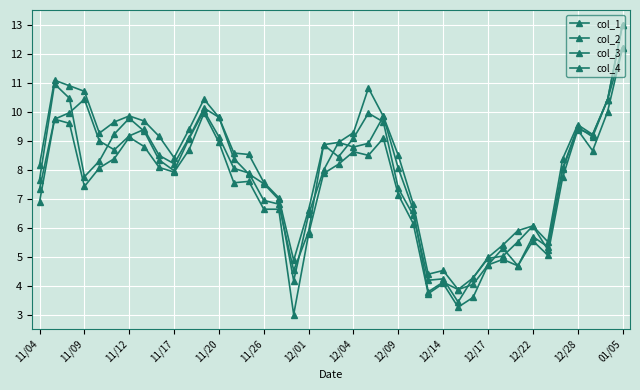

True or false: col_3 and col_4 cross at least once.

False